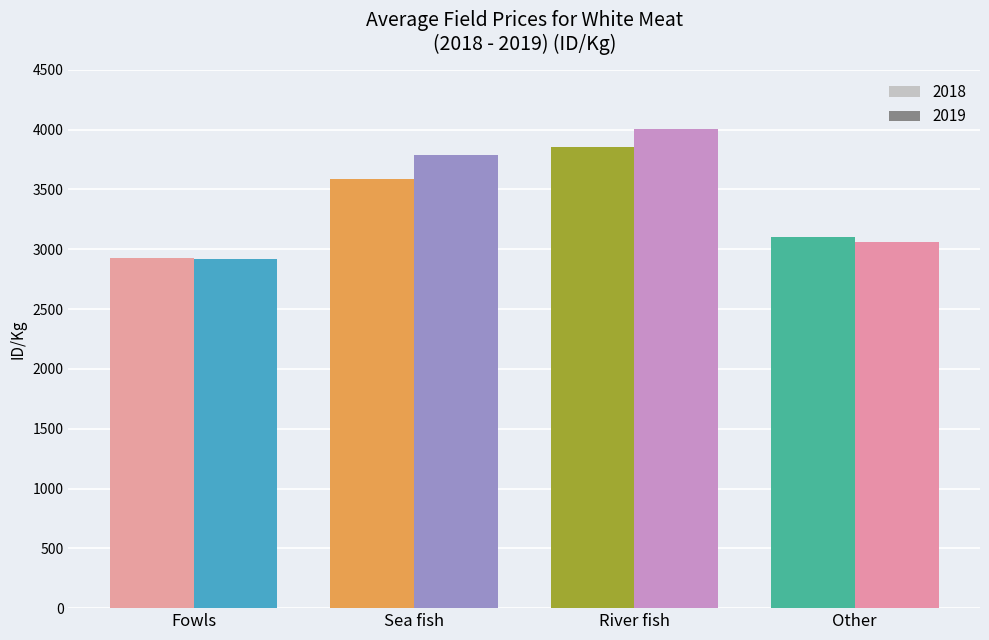

Is it true that 2018 equals 2038 at Other?

False